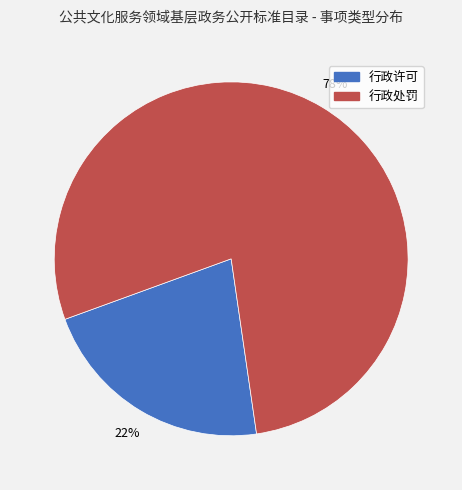

Rank the categories by value from highest to lowest.

行政处罚, 行政许可